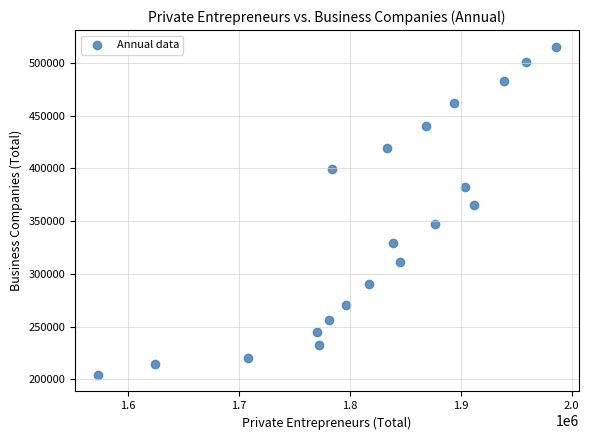

What Y value in the scatter plot is closest to 359884?

365293